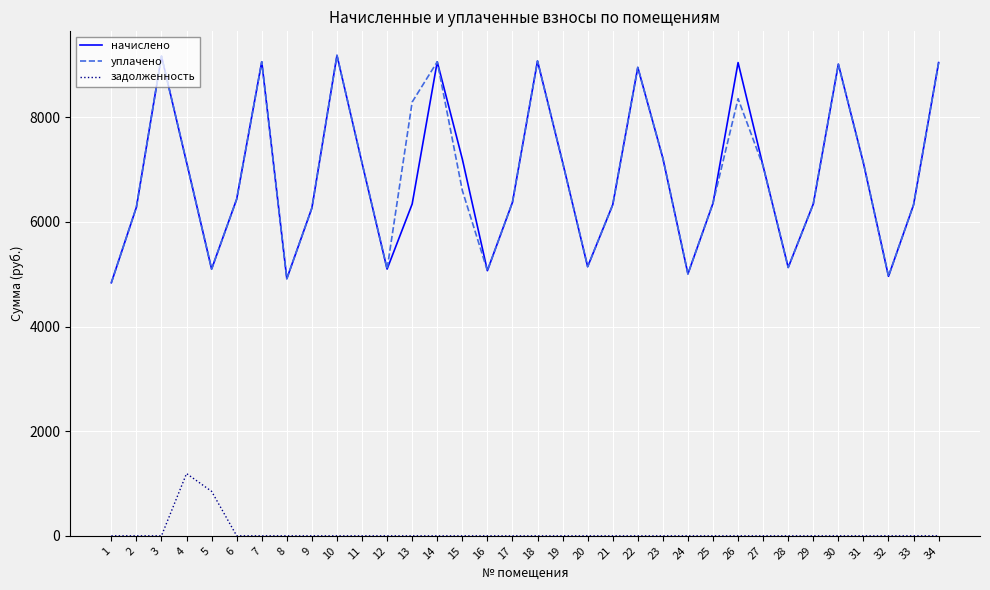

The value of задолженность at 18 is 0.0. True or false?

True